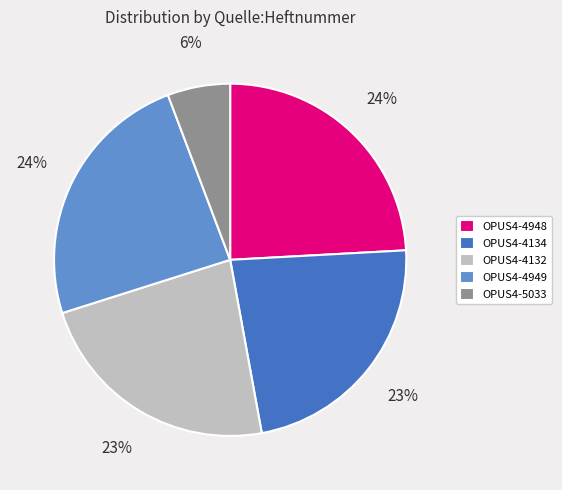

The OPUS4-5033 slice represents 6% of the pie. True or false?

True